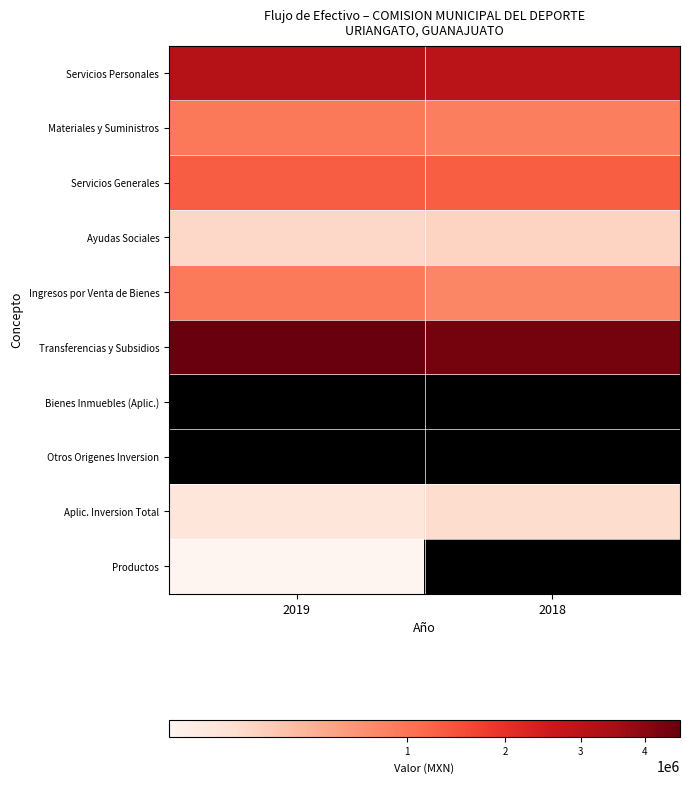

Rank the series by their maximum value, from lowest to highest.

Bienes Inmuebles (Aplic.), Otros Origenes Inversion, Productos, Aplic. Inversion Total, Ayudas Sociales, Ingresos por Venta de Bienes, Materiales y Suministros, Servicios Generales, Servicios Personales, Transferencias y Subsidios